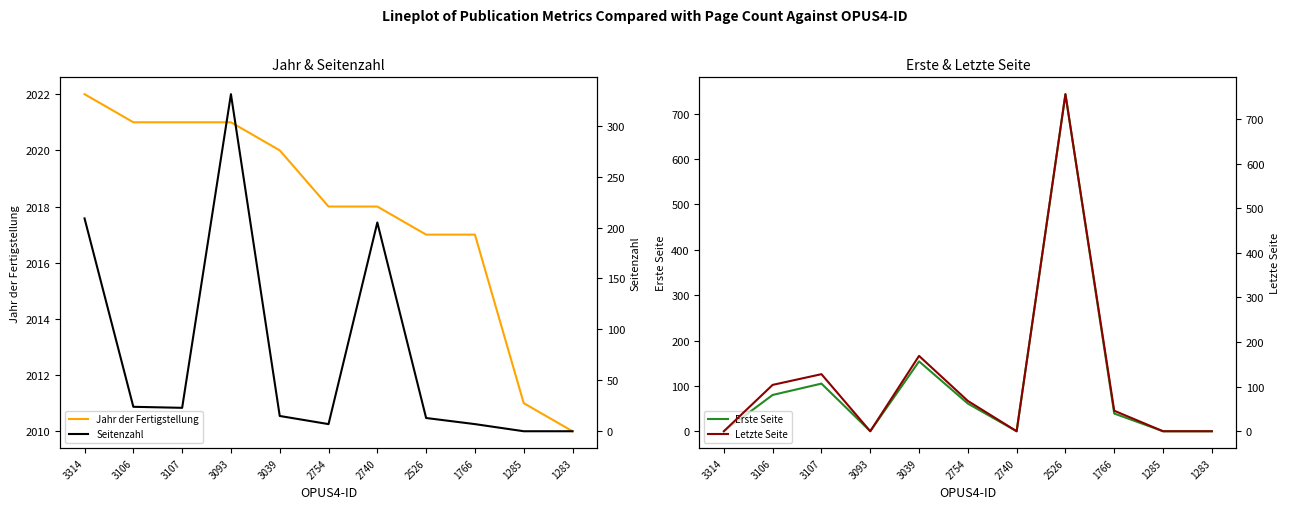

True or false: Seitenzahl has a value of 7 at 3039.

False